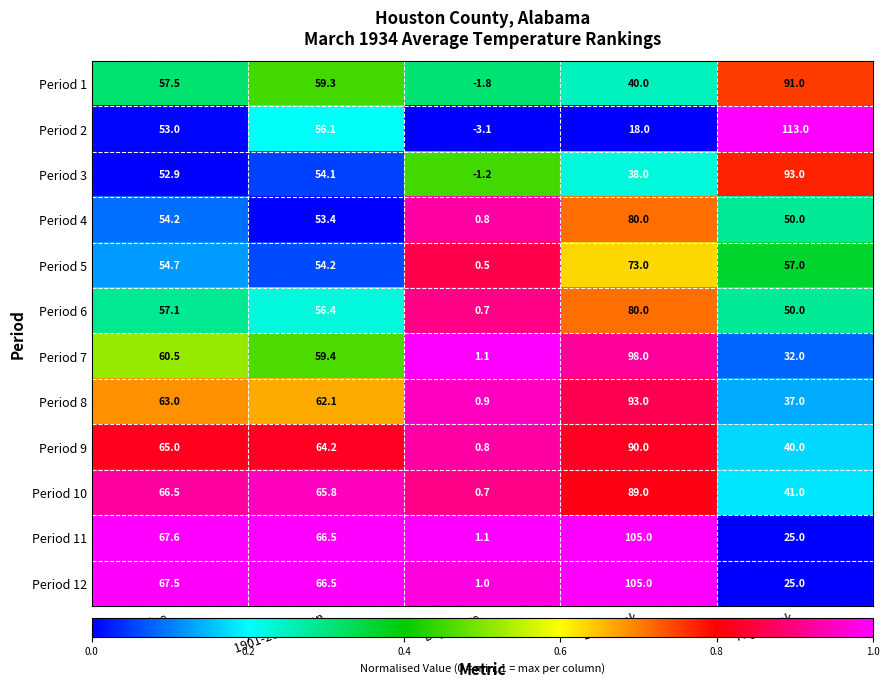

List the labels in order of Period 3 value, smallest first.

Departure, Low Rank, Value, 1901-2000 Mean, High Rank